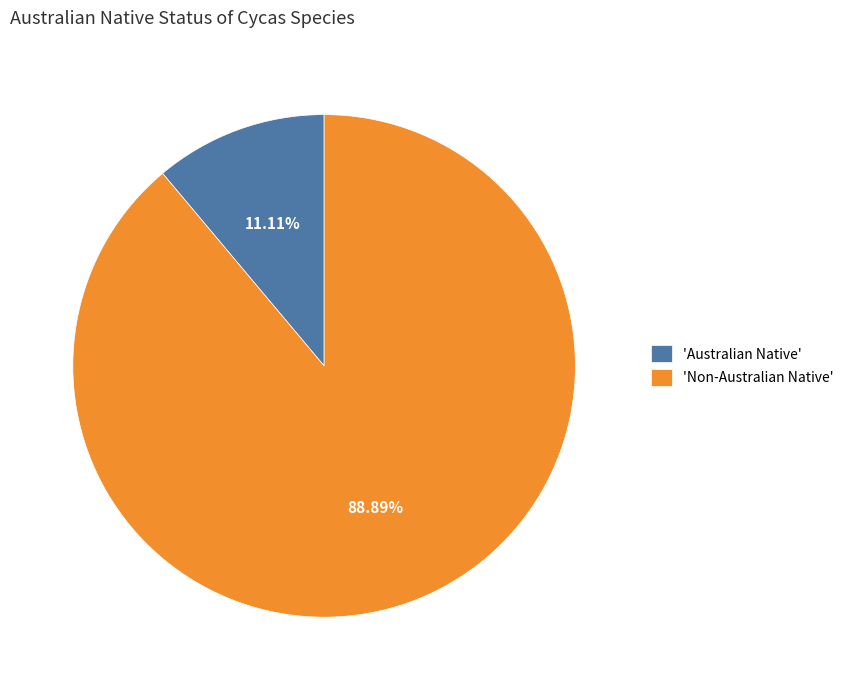

What is the majority slice?

'Non-Australian Native'